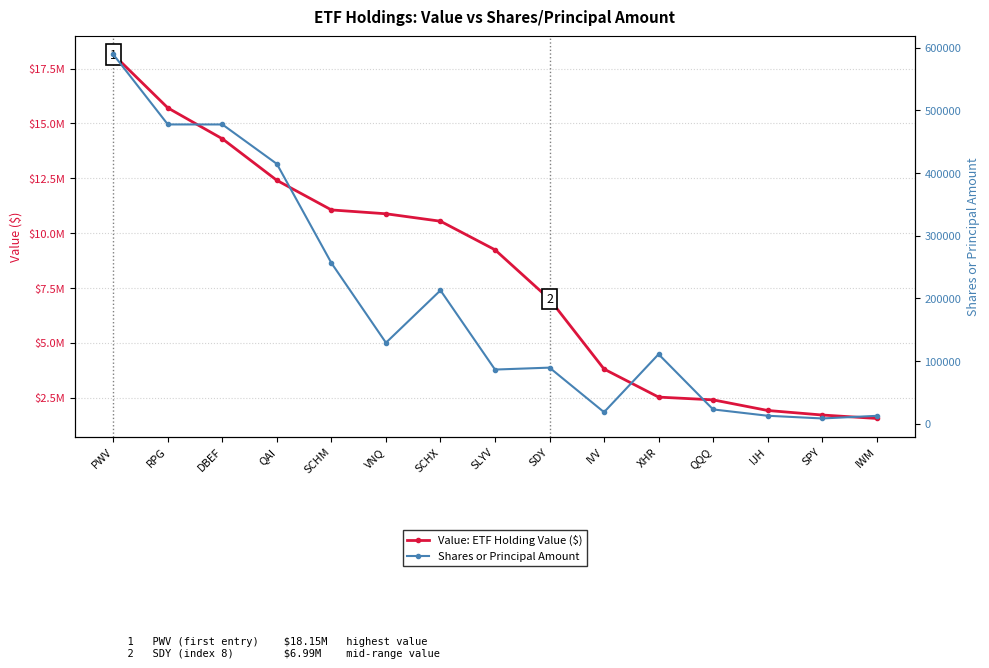

List the series in order of their overall mean, lowest first.

Shares or Principal Amount, Value: ETF Holding Value ($)